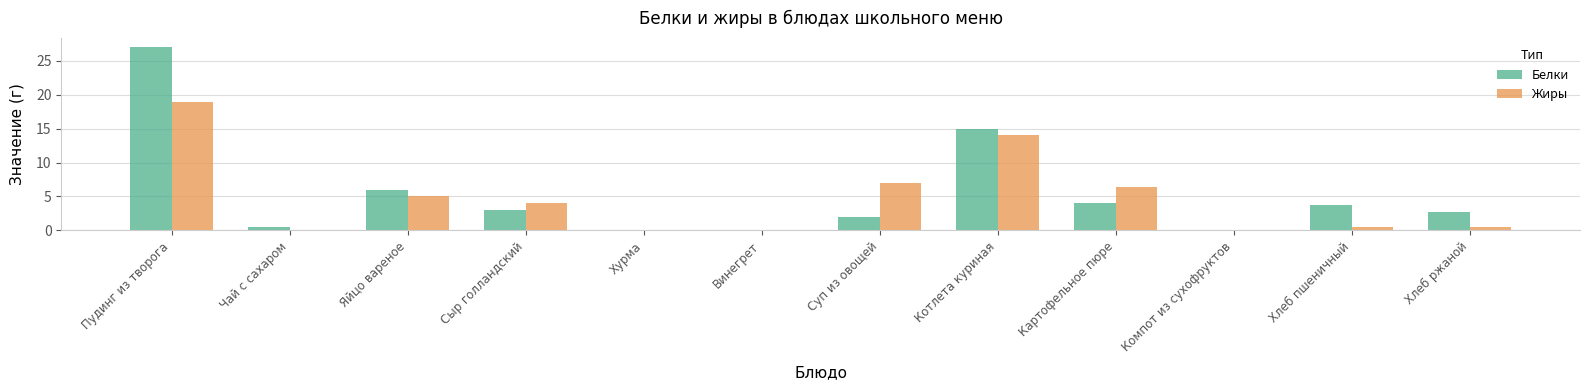

At which label is Жиры closest to 9?

Суп из овощей